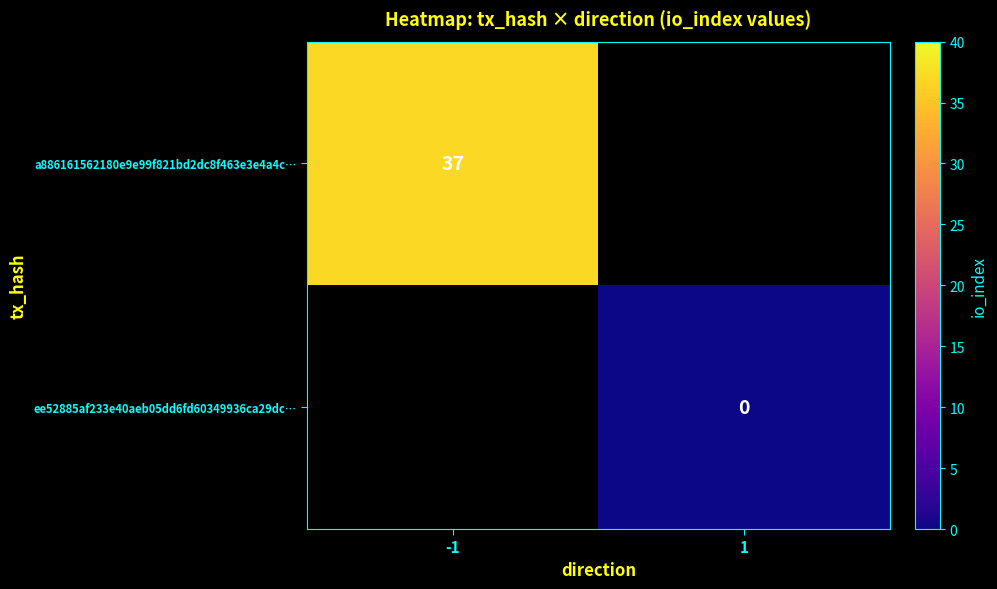

The value of ee52885af233e40aeb05dd6fd60349936ca29dc… at 1 is 0.0. True or false?

True